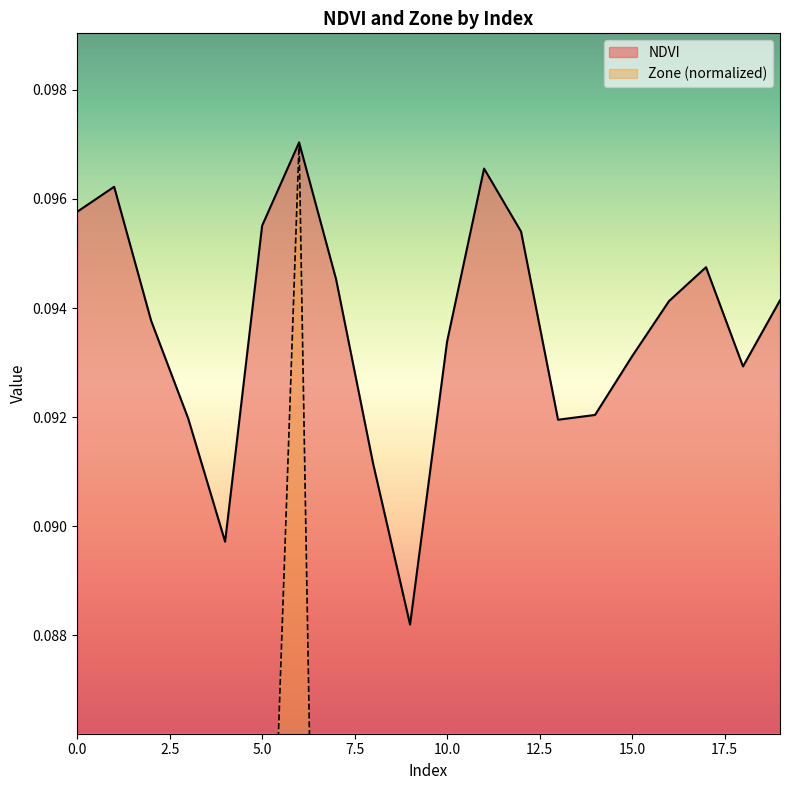

What is the value of the NDVI point at the 2nd from the left?

0.1